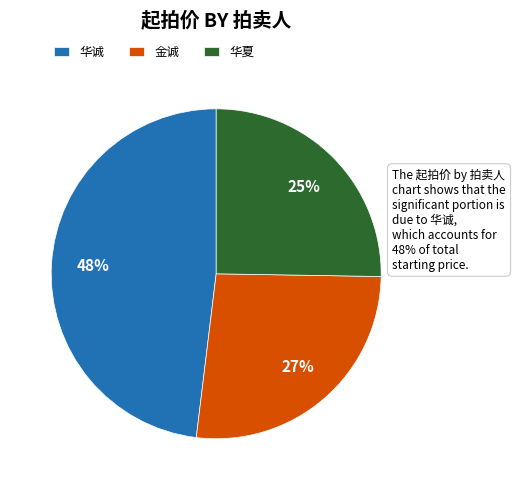

Combined, do 金诚 and 华夏 account for over 50%?

Yes